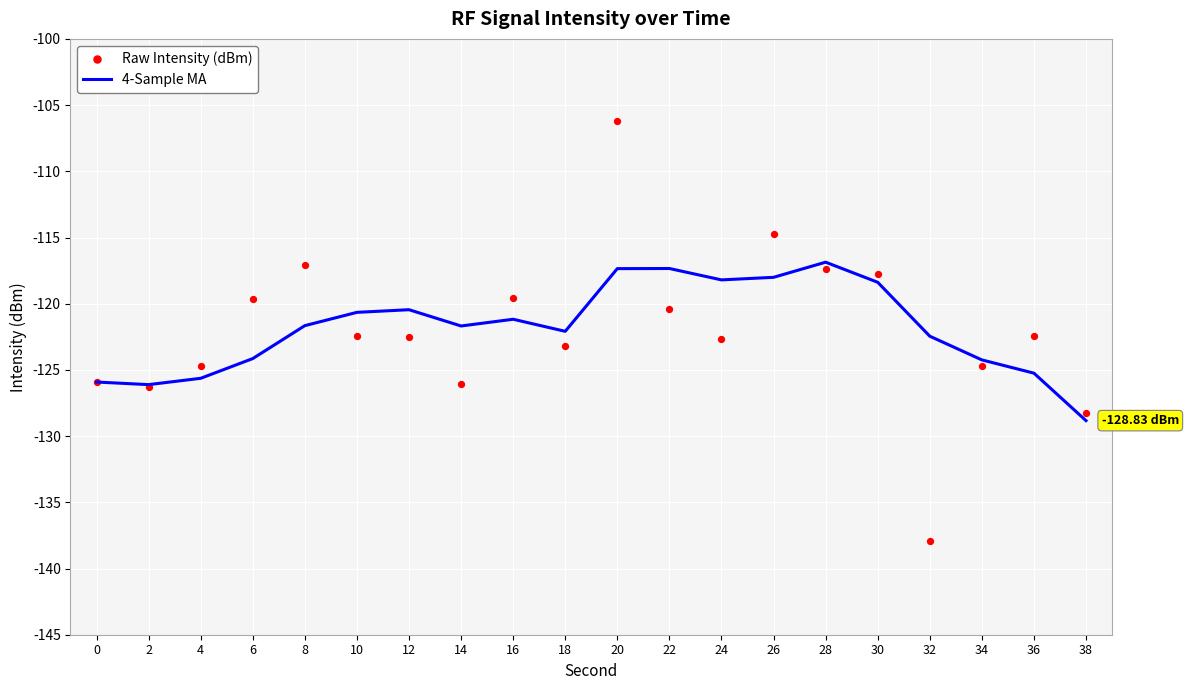

What are all the series names shown in the legend?

4-Sample MA, Raw Intensity (dBm)